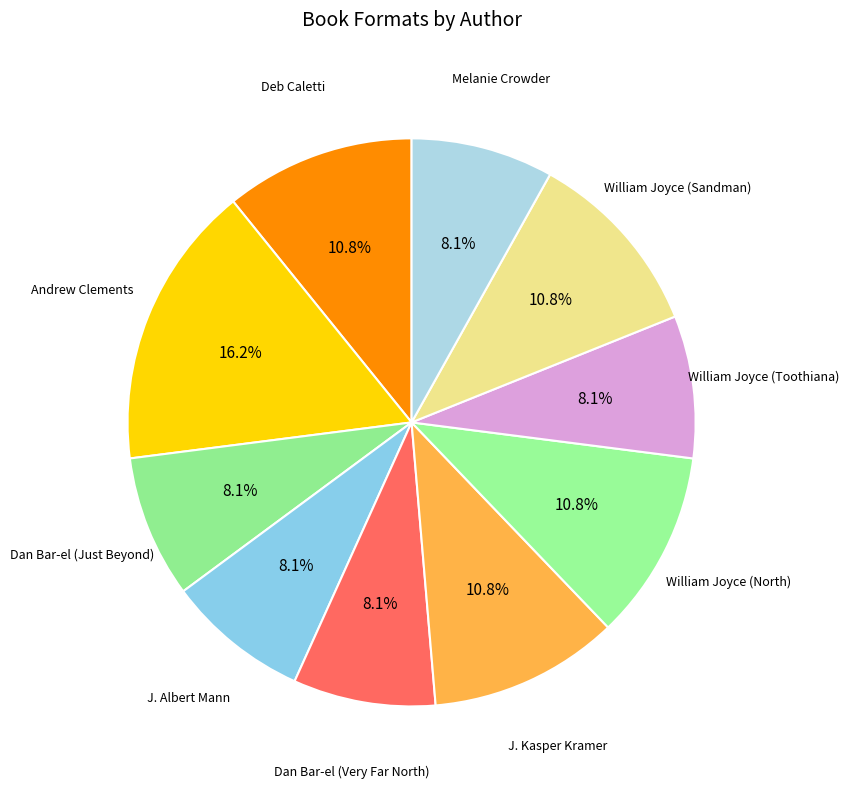

How many slices are in this pie chart?

10